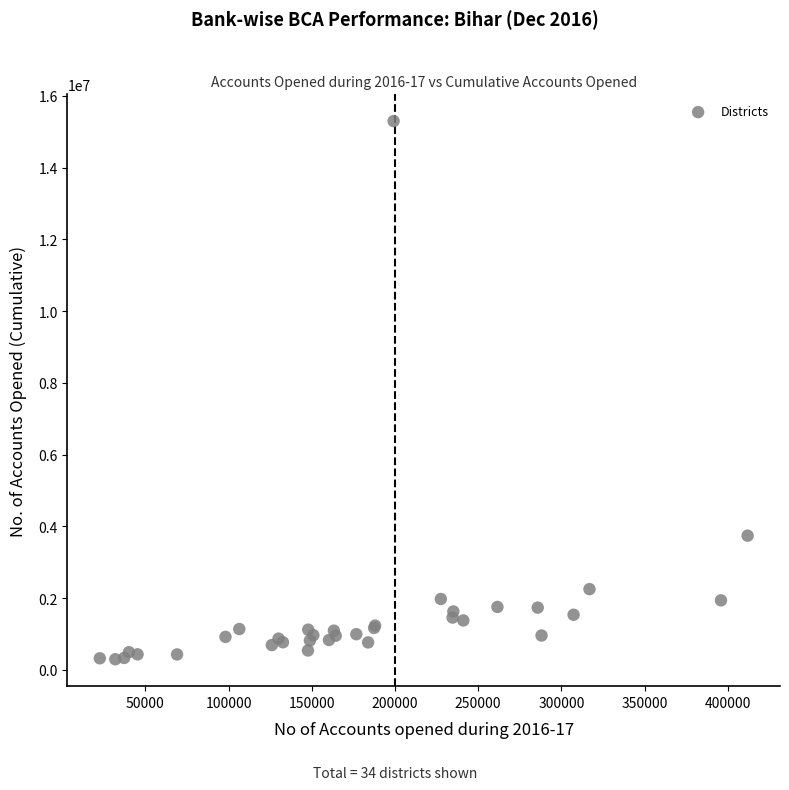

What Y value in the scatter plot is closest to 7794346?

3738231